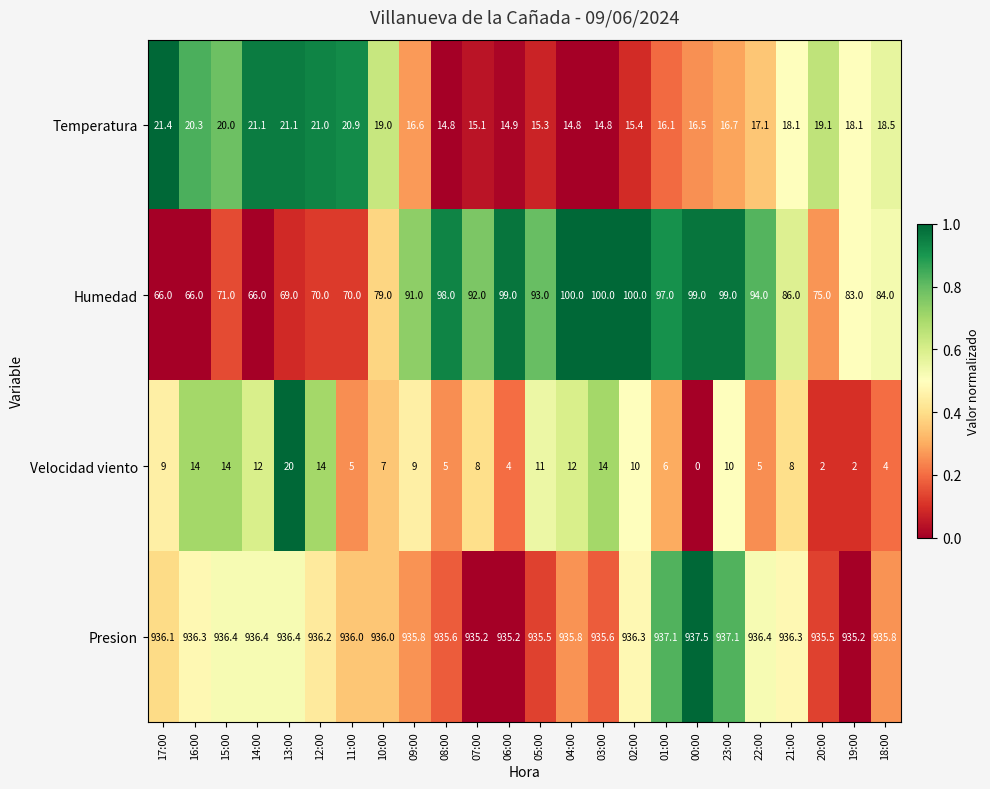

What is the difference between the highest and lowest values at 19:00?

933.2